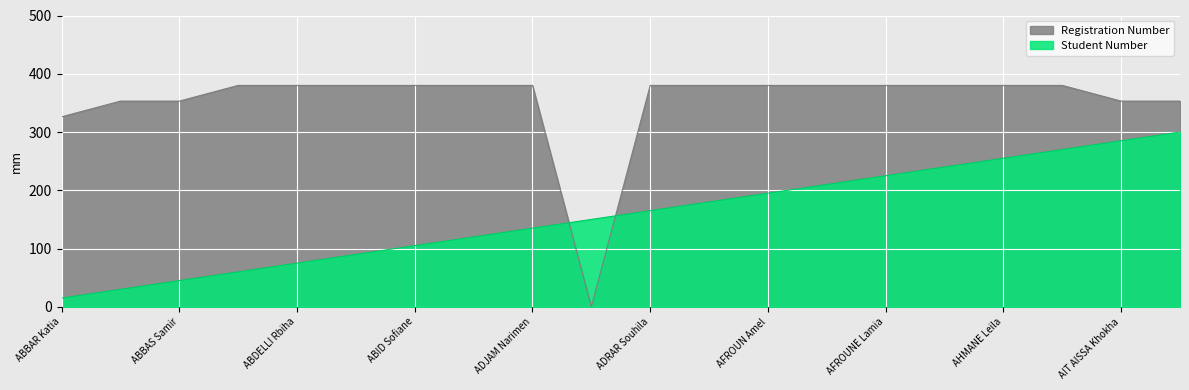

Is the value of Registration Number at AGUENANA Dalila greater than the value of Student Number at ABID Sofiane?

Yes